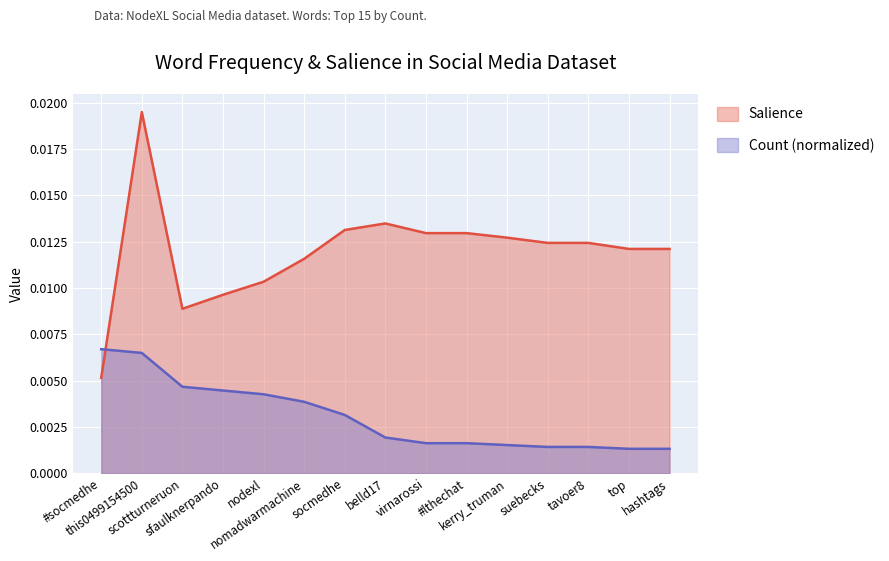

Which series has the largest range (max minus min)?

Salience